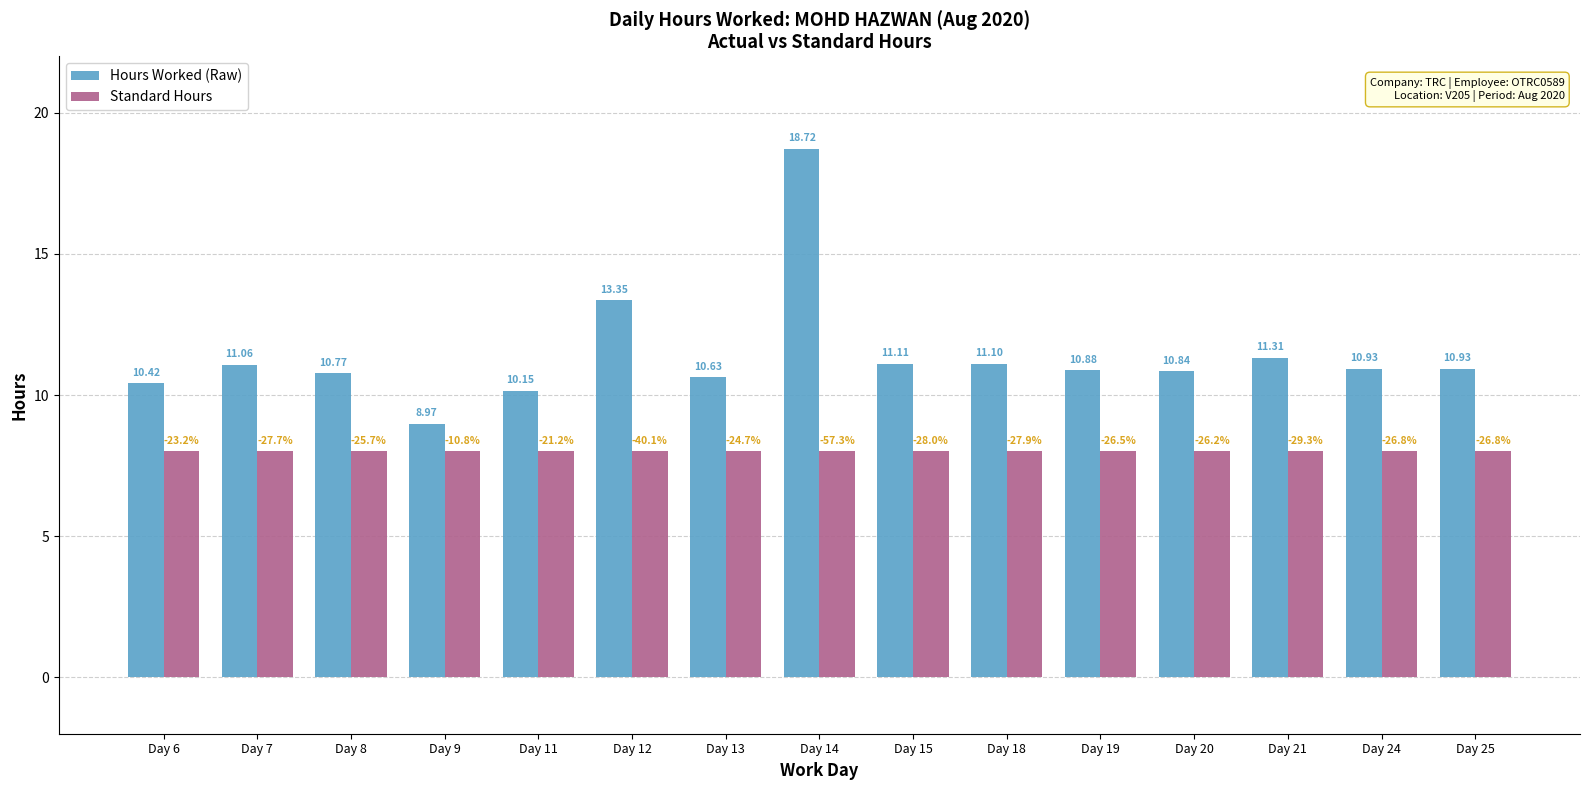

At which category is the sum across all series the highest?

Day 14